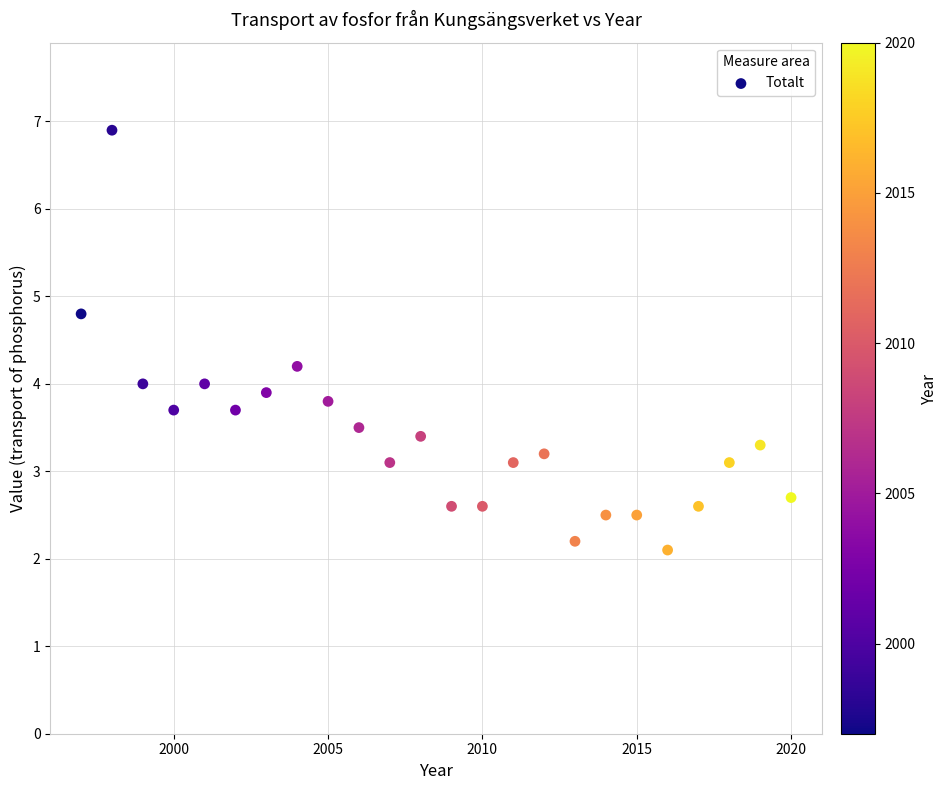

What is the range of X values (max minus min)?

23.0